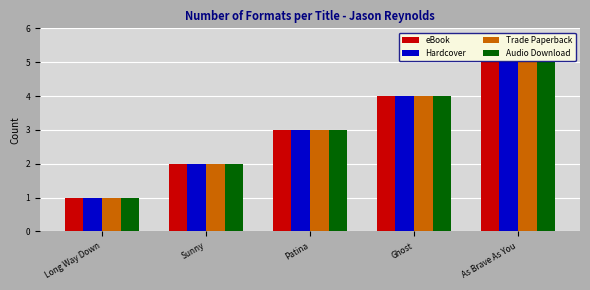

What is the label of the 5th bar from the right?

Long Way Down